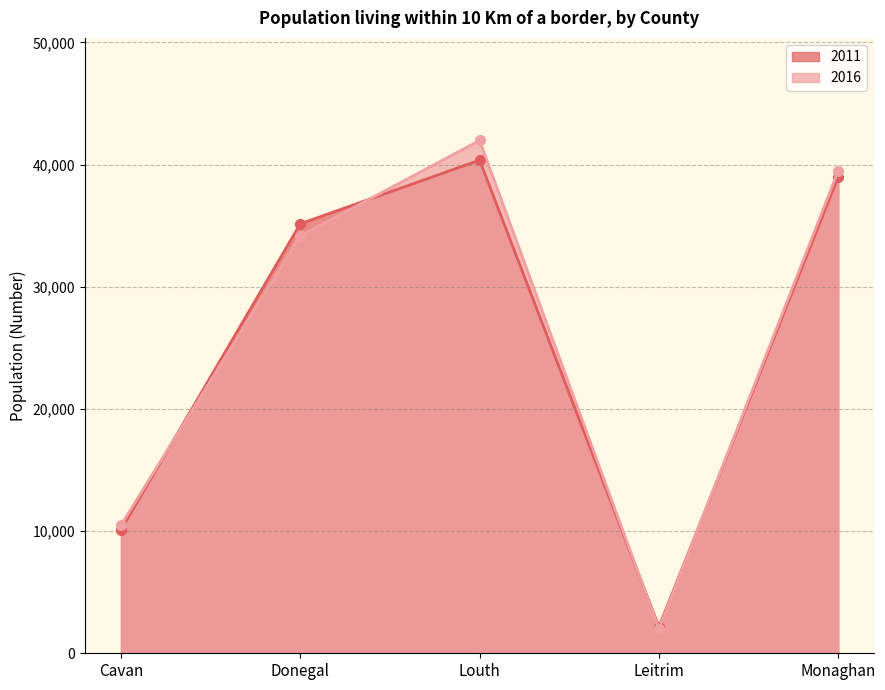

Between Monaghan and Cavan, which is larger?

Monaghan